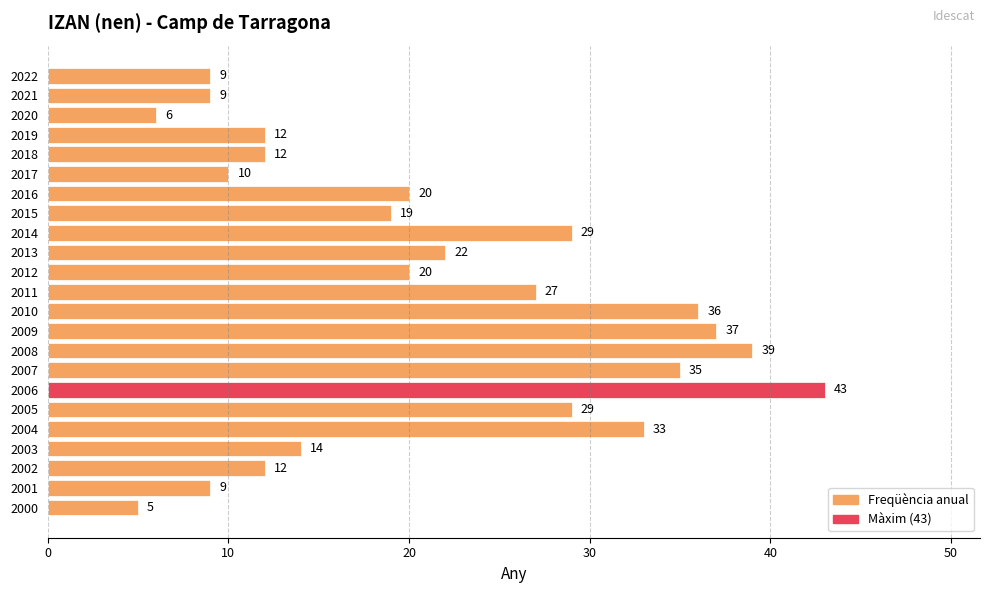

What is the difference between the maximum and minimum values?

38